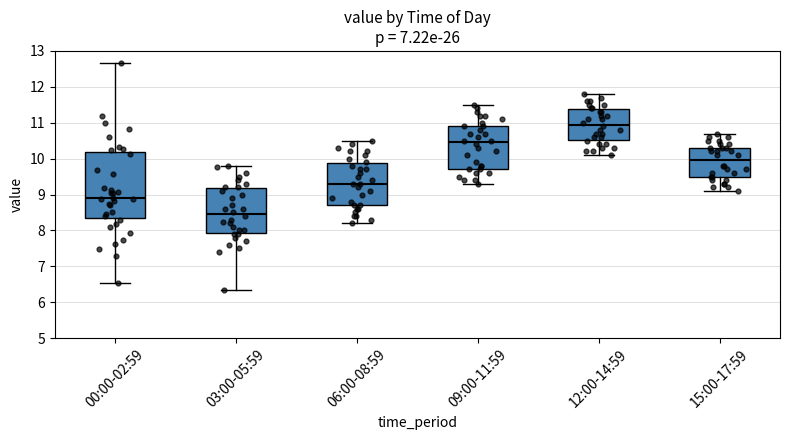

Where is the lower edge of the box for 03:00-05:59 on the y-axis? The values are not printed on the chart, so give them approximately, as read against the axis.

7.9